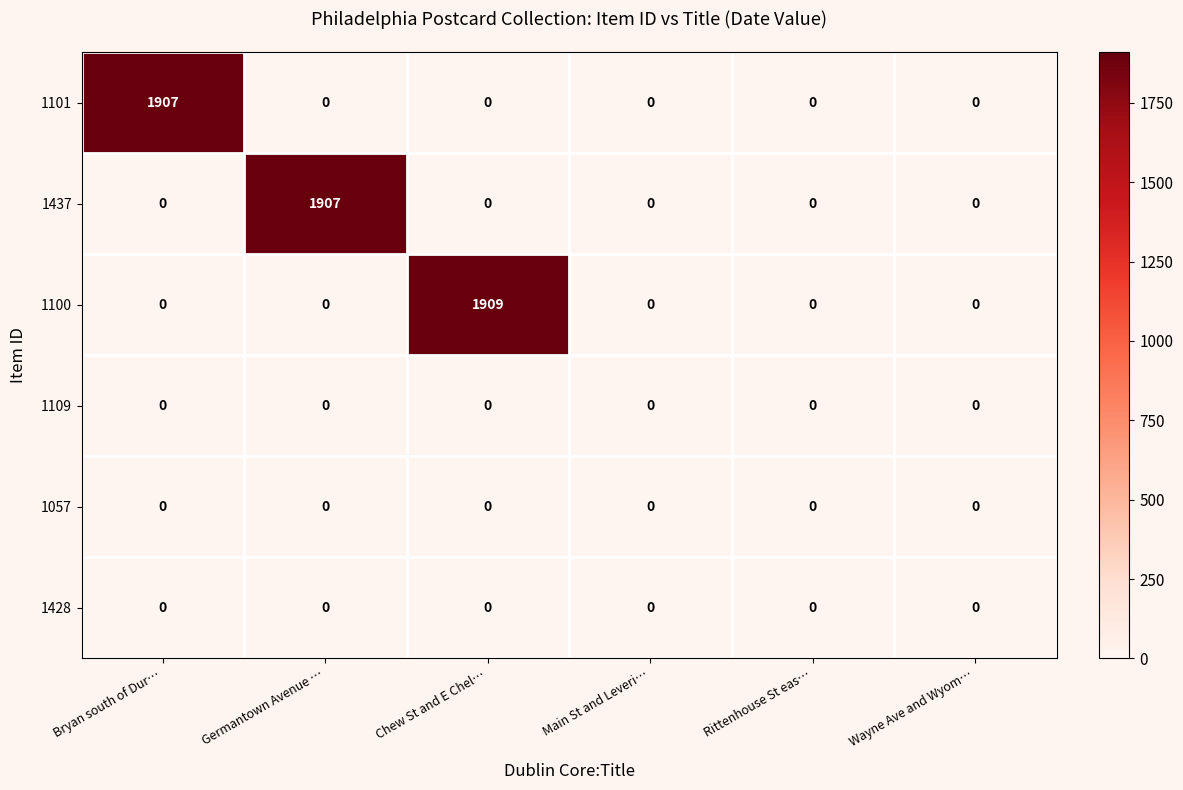

At how many categories does at least one series exceed 1277?

3